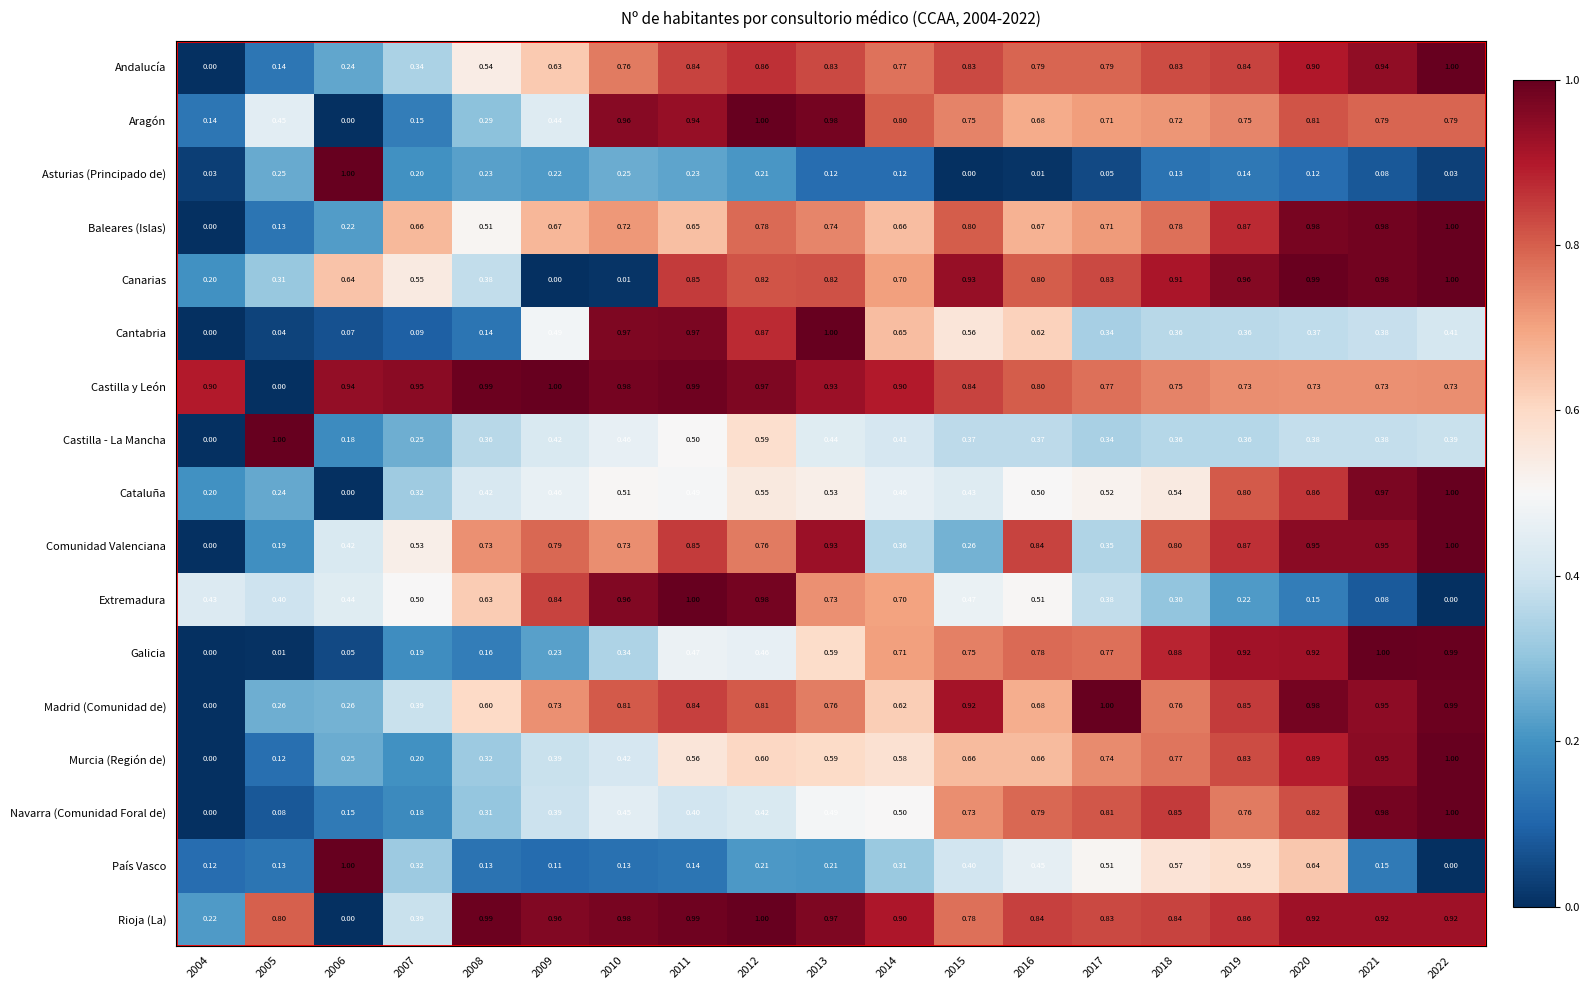

Which series changed the most between 2011 and 2015?

Comunidad Valenciana